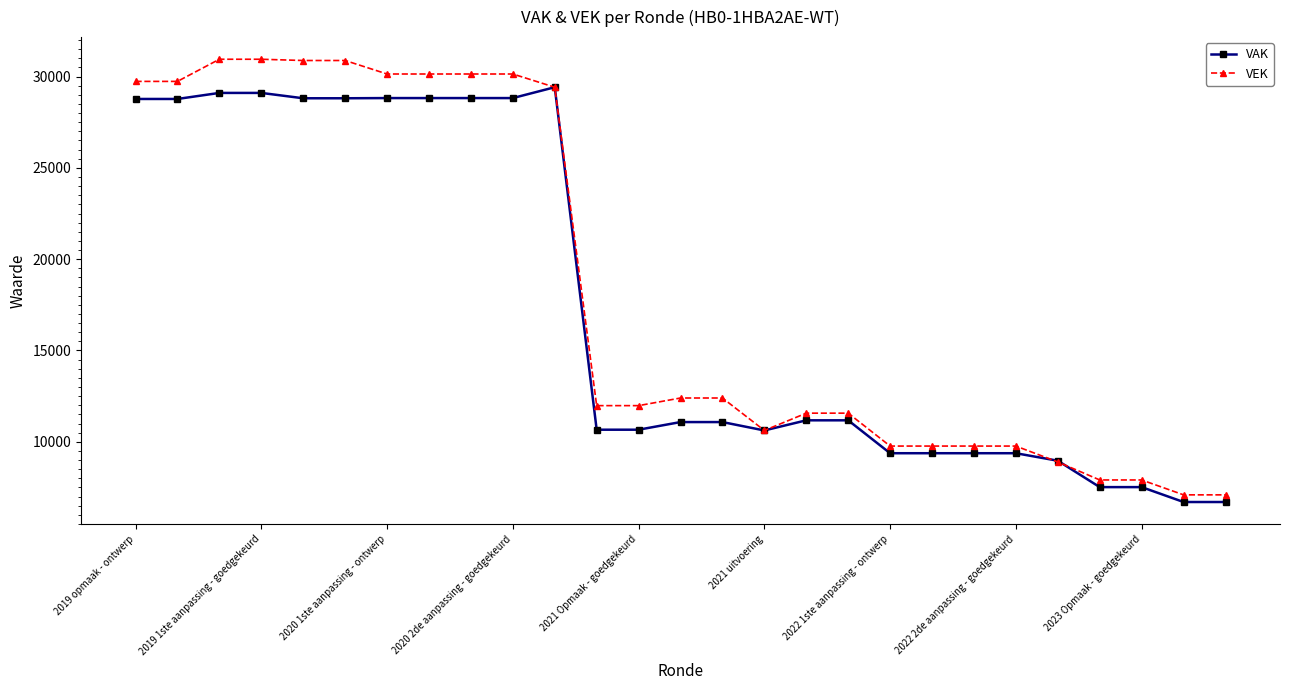

What is the value of the VEK point at the 26th from the left?

7094